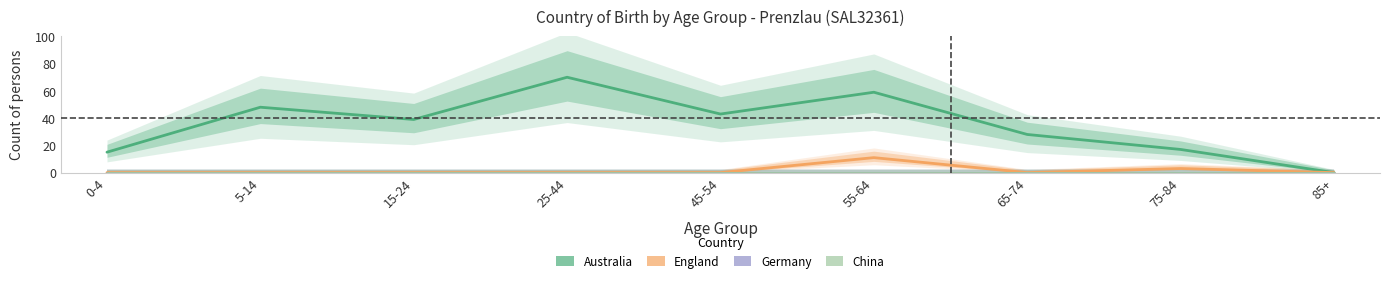

True or false: China has a value of 0 at 15-24.

True